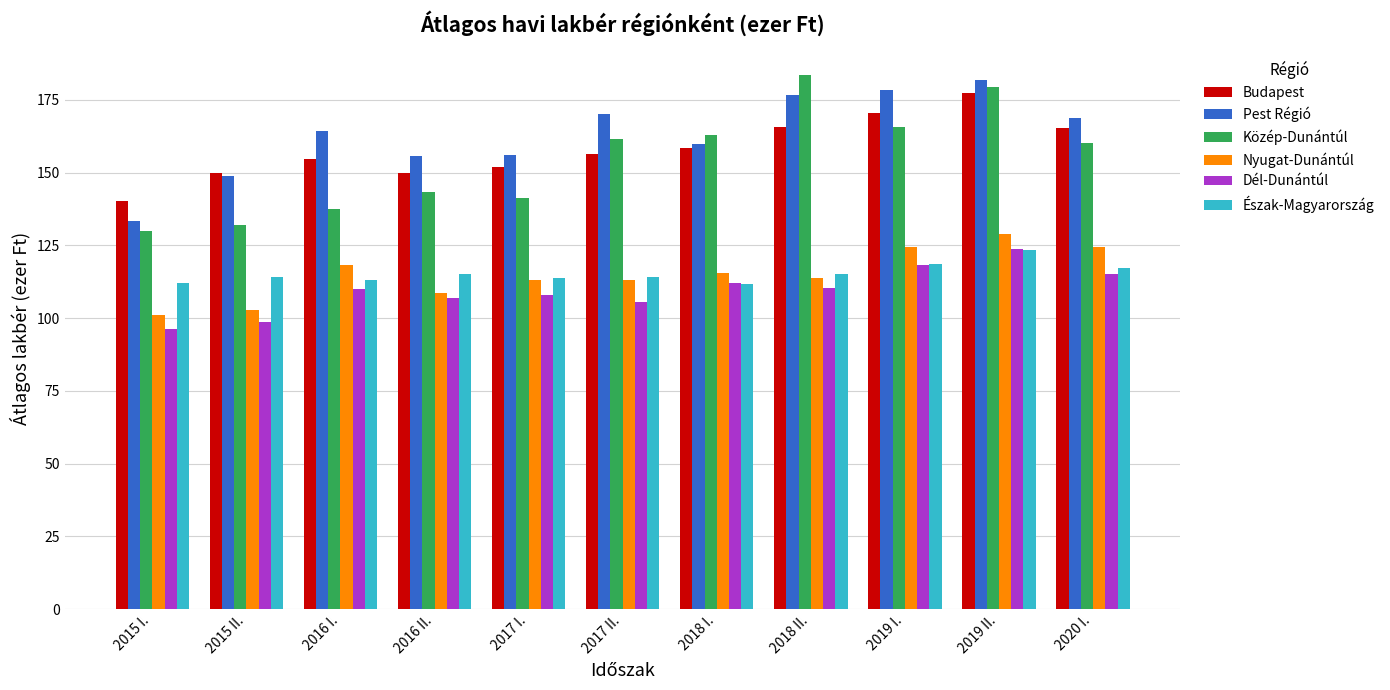

Which series changed the most between 2016 I. and 2020 I.?

Közép-Dunántúl